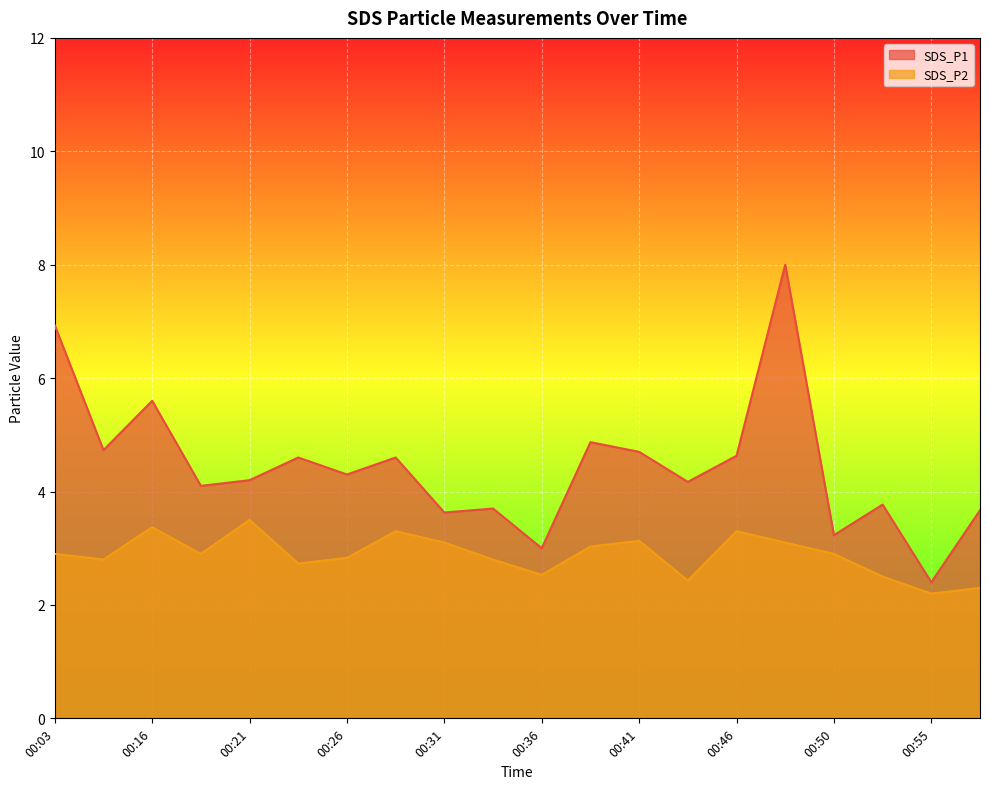

Is it true that SDS_P1 equals 1.4 at 00:14?

False